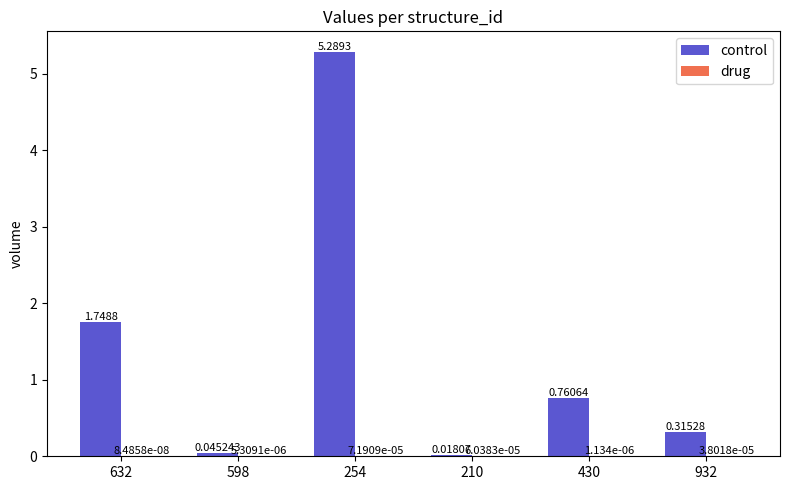

Which series has the largest total across all categories?

control